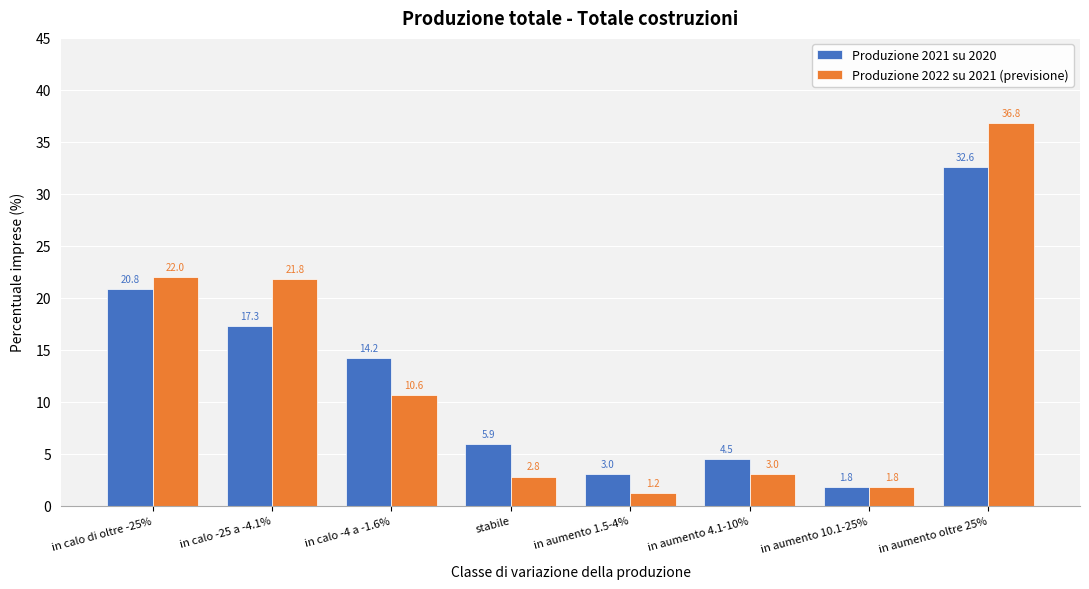

Reading left to right, list all the values displayed in this chart.

Produzione 2021 su 2020: 20.8	17.3	14.2	5.9	3.0	4.5	1.8	32.6
Produzione 2022 su 2021 (previsione): 22.0	21.8	10.6	2.8	1.2	3.0	1.8	36.8